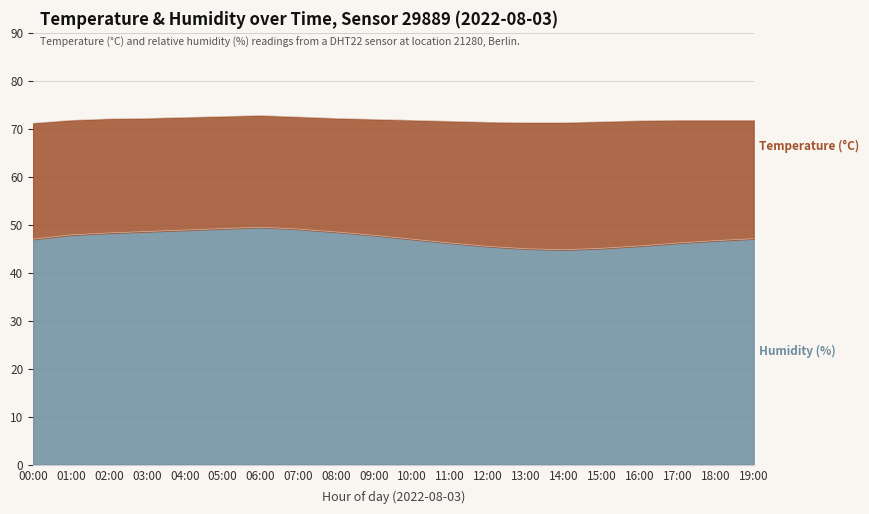

How many points are lower than both their immediate neighbors (excluding endpoints)?

1